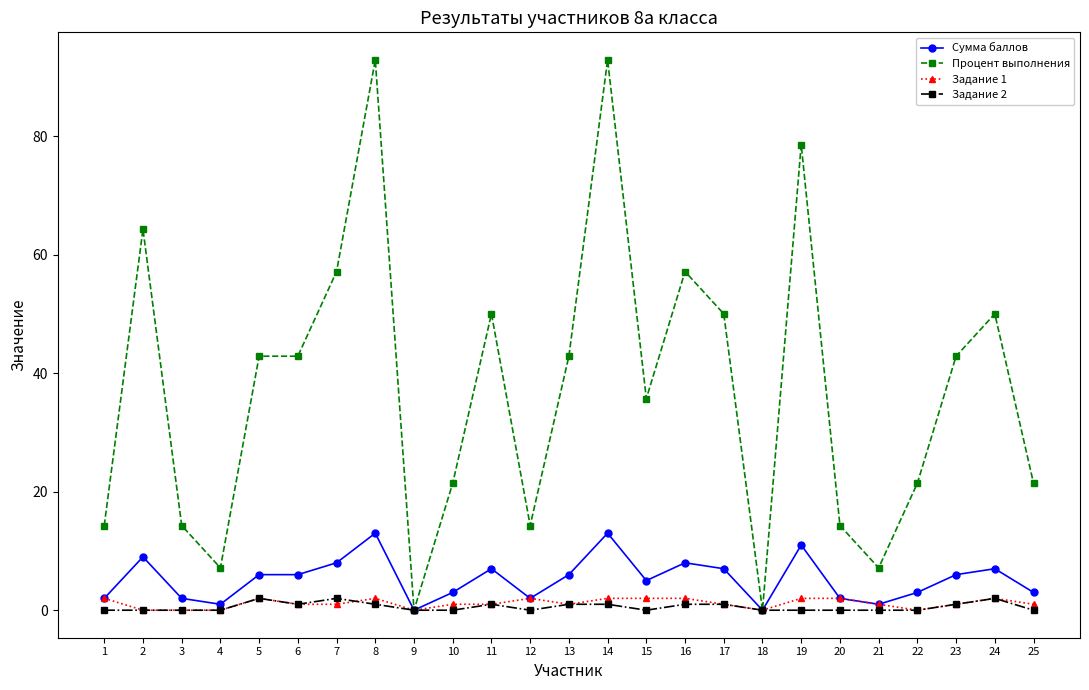

What is the value of the Задание 1 point at the 11th from the left?

1.0